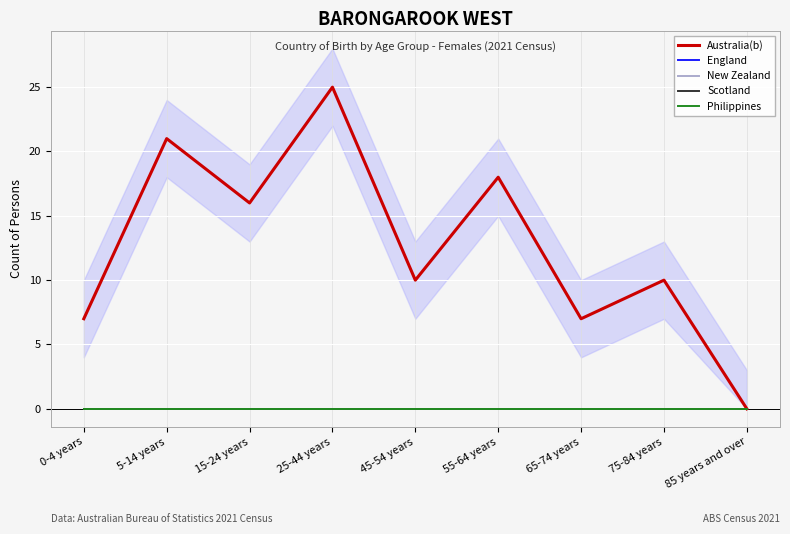

Reading right to left, what are all the values shown in this chart?

Australia(b): 85 years and over=0	75-84 years=10	65-74 years=7	55-64 years=18	45-54 years=10	25-44 years=25	15-24 years=16	5-14 years=21	0-4 years=7
England: 85 years and over=0	75-84 years=0	65-74 years=0	55-64 years=0	45-54 years=0	25-44 years=0	15-24 years=0	5-14 years=0	0-4 years=0
New Zealand: 85 years and over=0	75-84 years=0	65-74 years=0	55-64 years=0	45-54 years=0	25-44 years=0	15-24 years=0	5-14 years=0	0-4 years=0
Scotland: 85 years and over=0	75-84 years=0	65-74 years=0	55-64 years=0	45-54 years=0	25-44 years=0	15-24 years=0	5-14 years=0	0-4 years=0
Philippines: 85 years and over=0	75-84 years=0	65-74 years=0	55-64 years=0	45-54 years=0	25-44 years=0	15-24 years=0	5-14 years=0	0-4 years=0